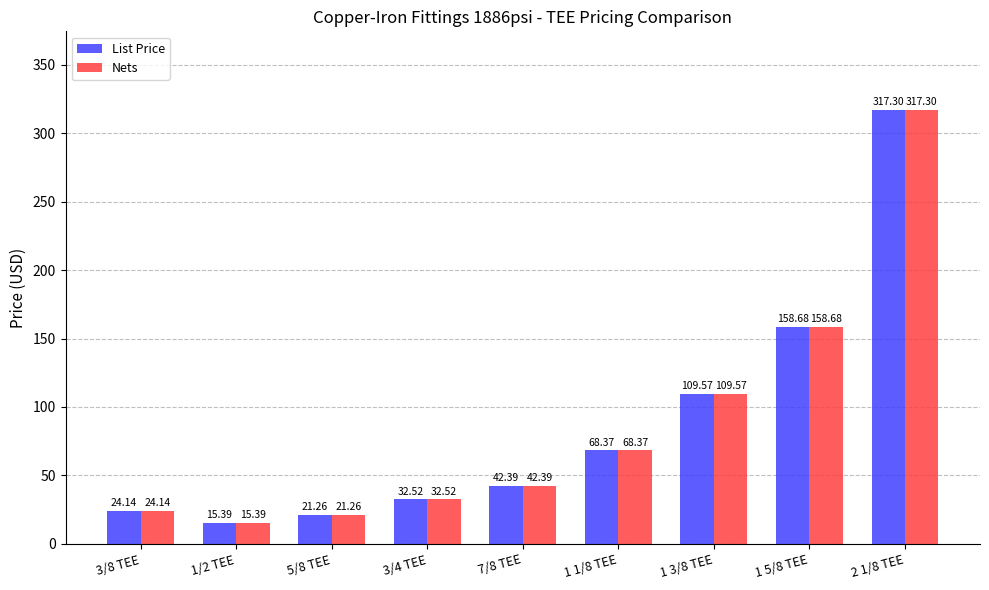

True or false: Nets has a value of 188.2 at 1 3/8 TEE.

False